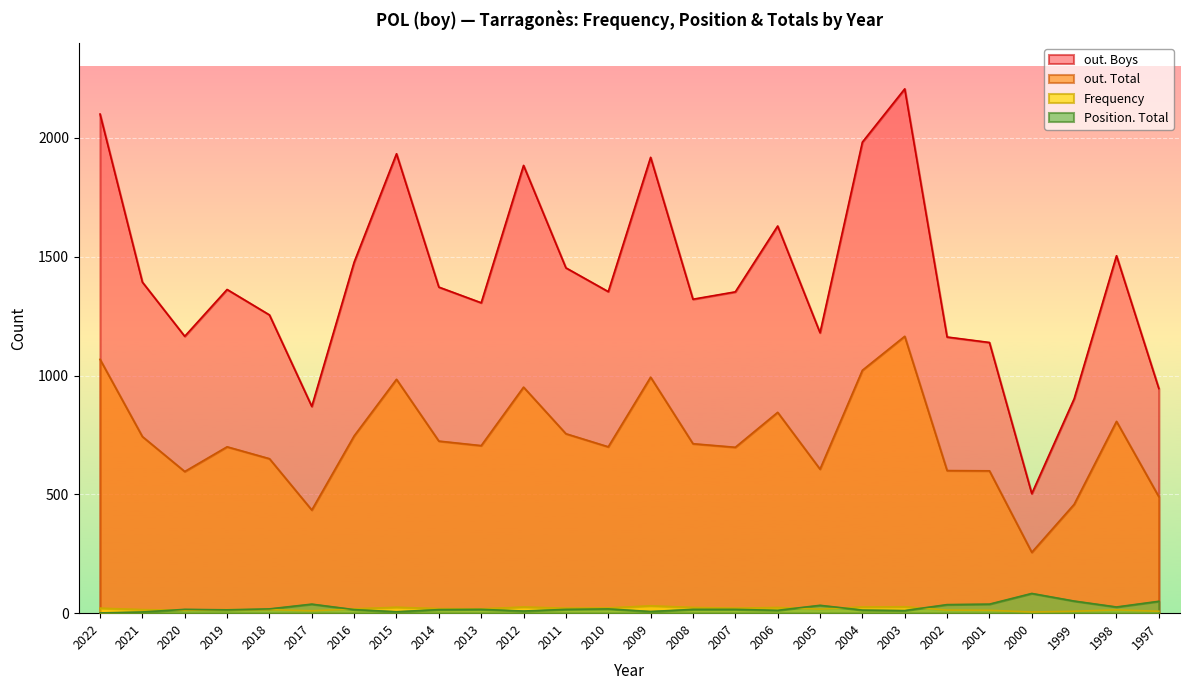

How many interior local valleys does the out. Boys series have?

7